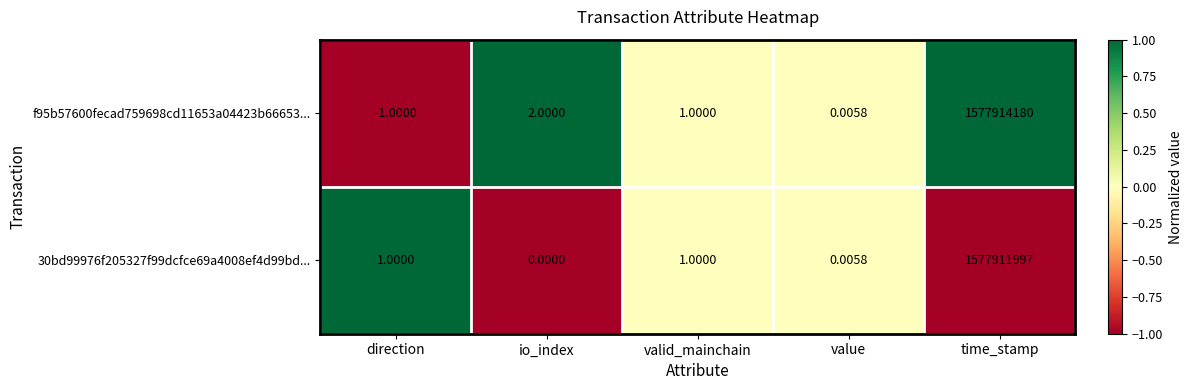

Is the value of f95b57600fecad759698cd11653a04423b66653... at value greater than the value of 30bd99976f205327f99dcfce69a4008ef4d99bd... at direction?

No